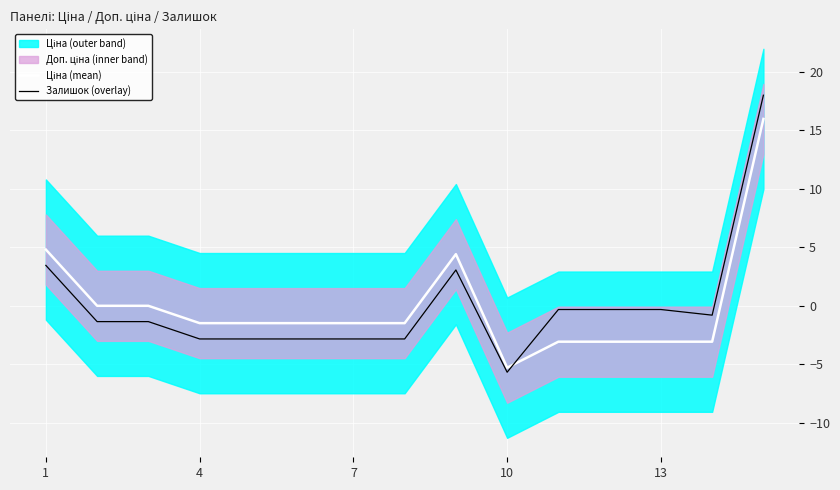

The value of Залишок (overlay) at 1 is 3.4. True or false?

True